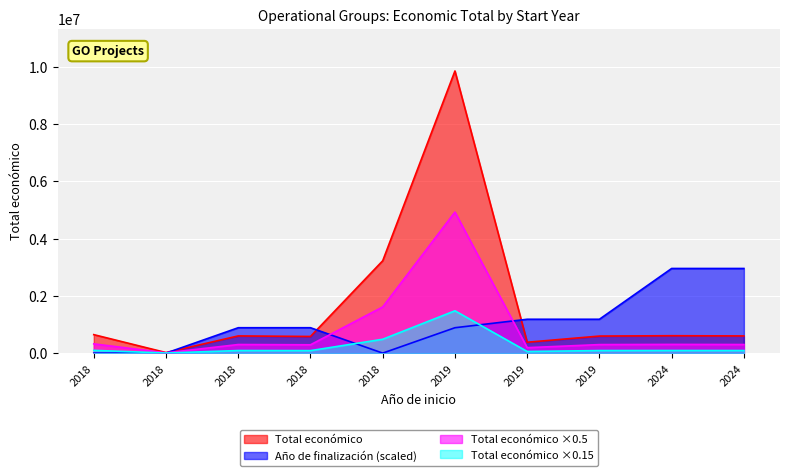

List the labels in order of value, smallest first.

2018, 2019, 2018, 2019, 2018, 2024, 2024, 2018, 2018, 2019